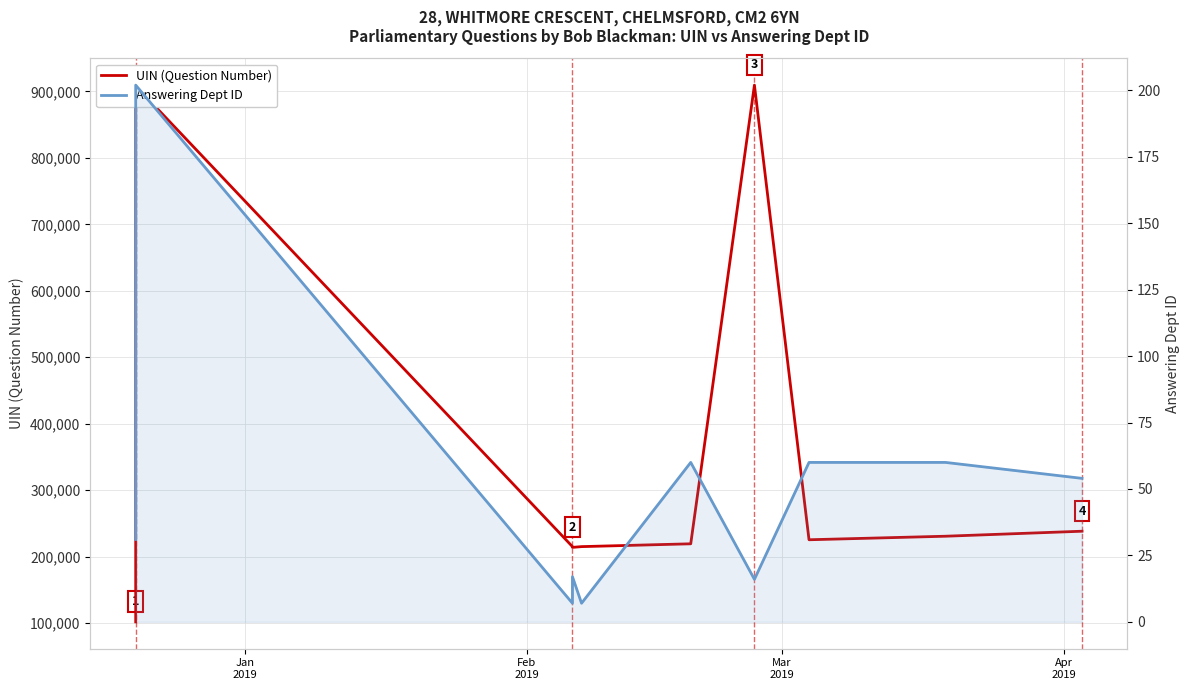

What is the minimum value for UIN (Question Number)?

102000